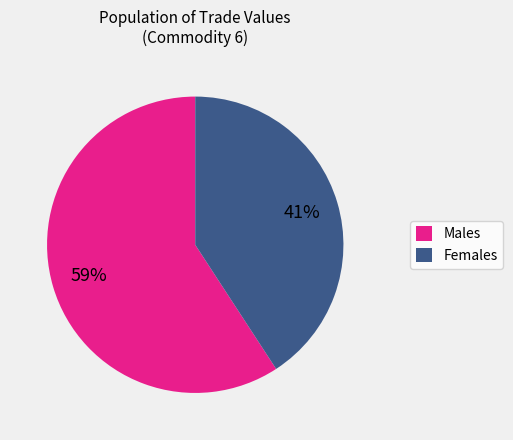

Count the number of slices in the pie.

2